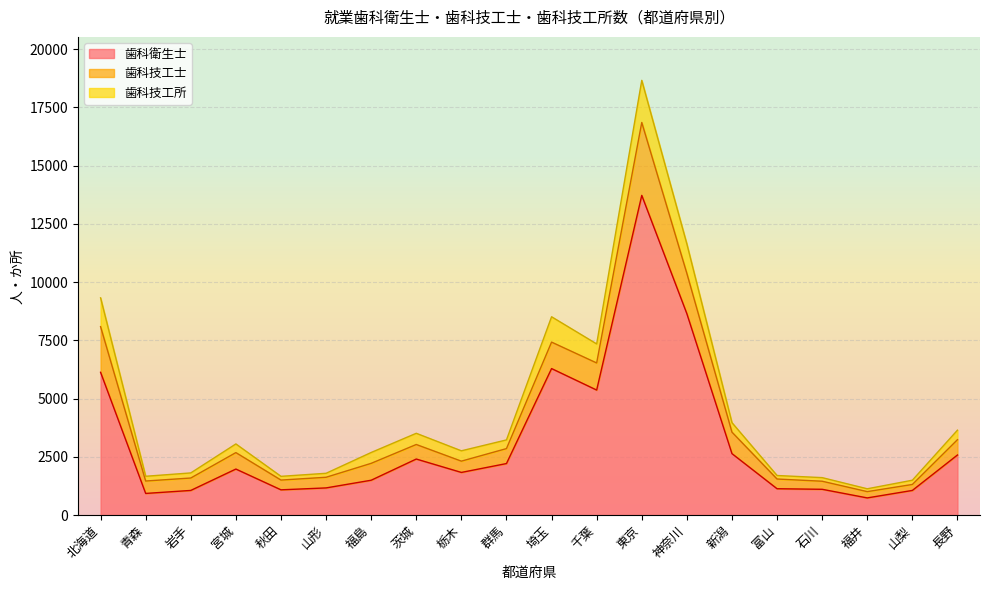

What is the label of the 15th point from the left?

新潟